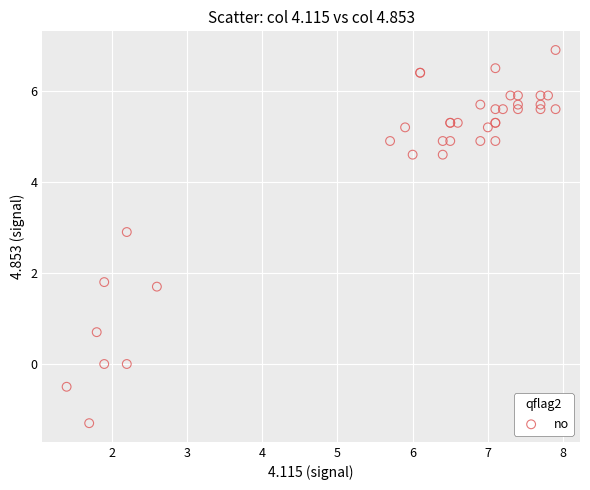

What Y value in the scatter plot is closest to 2?

1.8